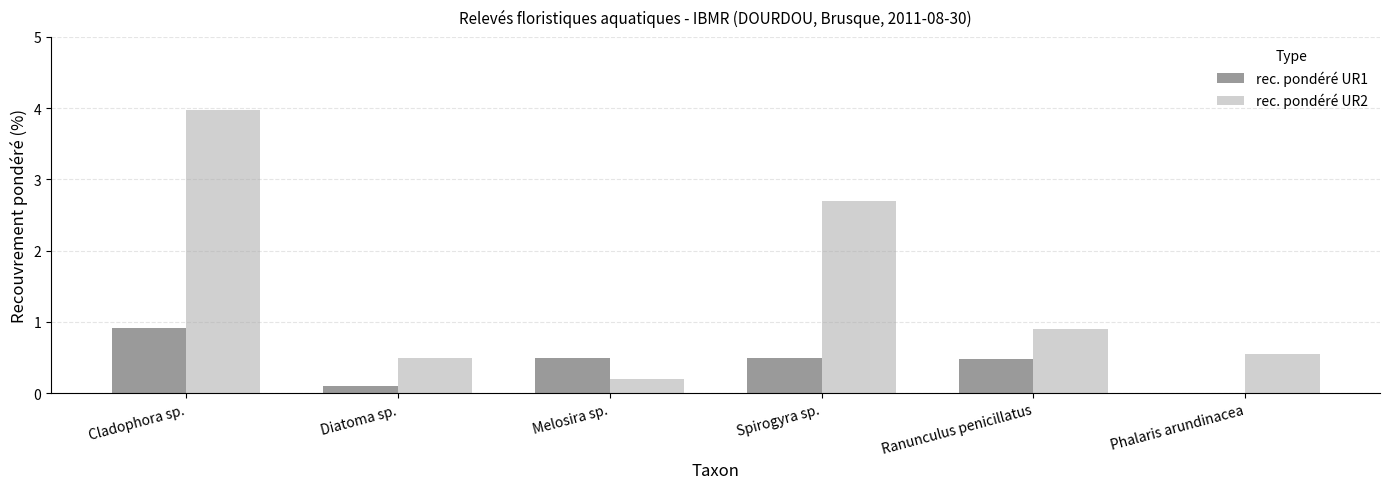

How many groups of bars are there?

6